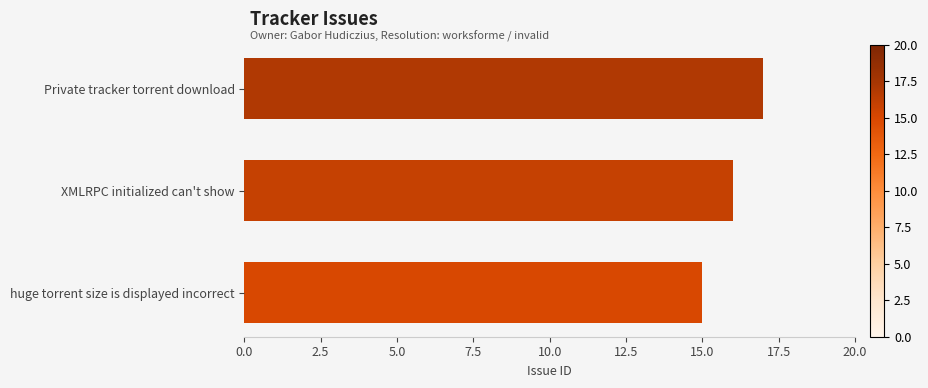

Which category has the highest value across all series?

Private tracker torrent download